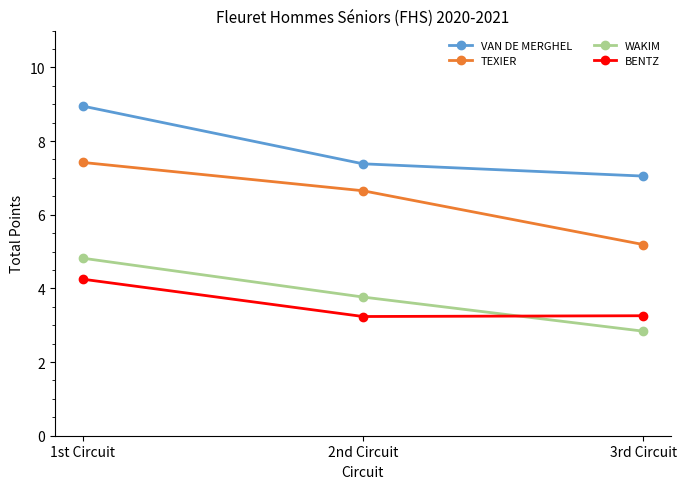

Does the chart display data point markers on the line(s)?

Yes